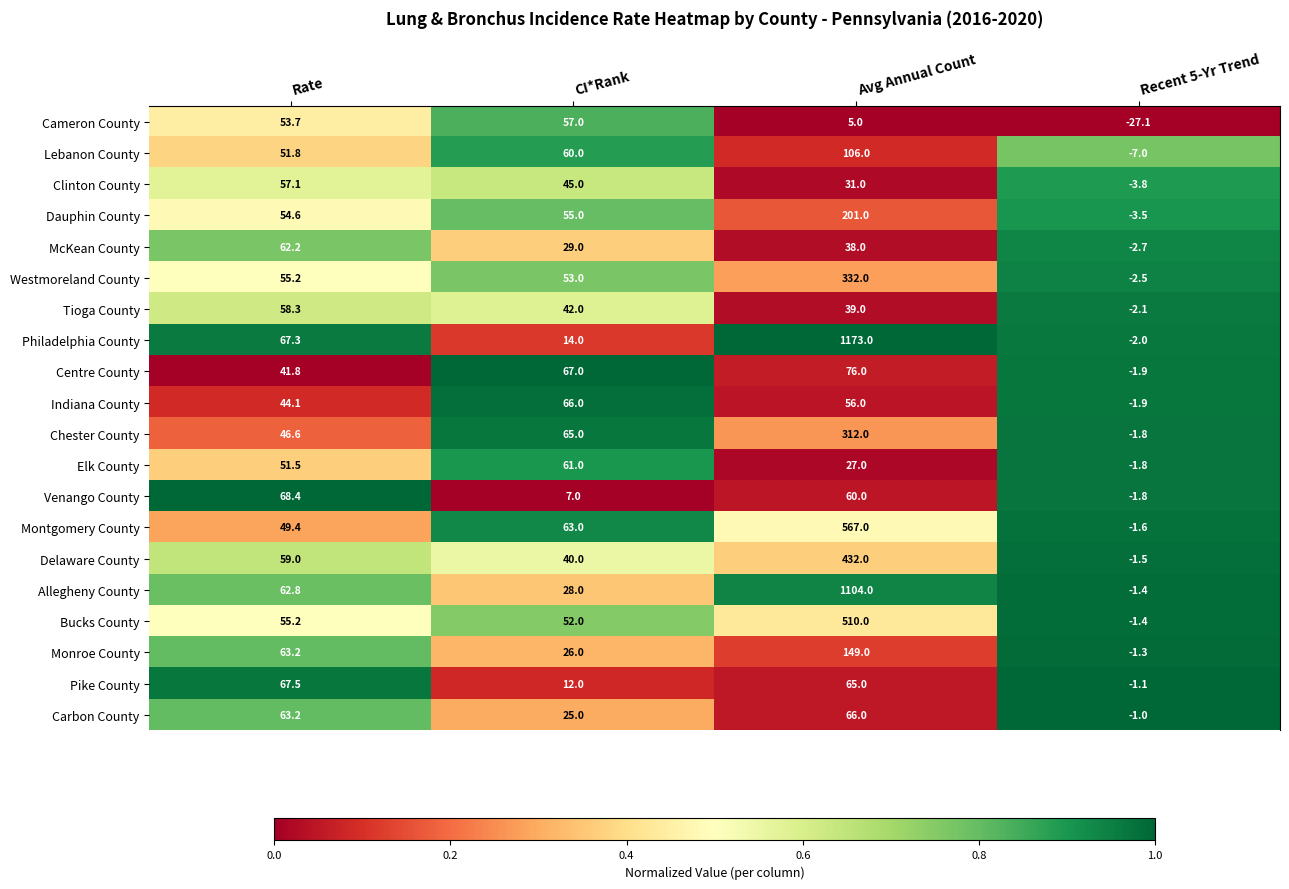

What is the smallest value displayed?

-27.1